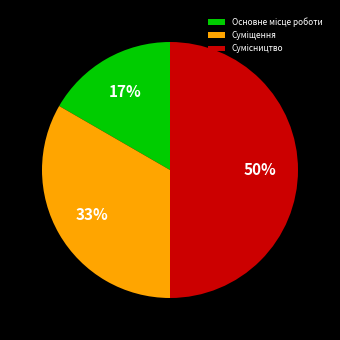

Count the number of slices in the pie.

3